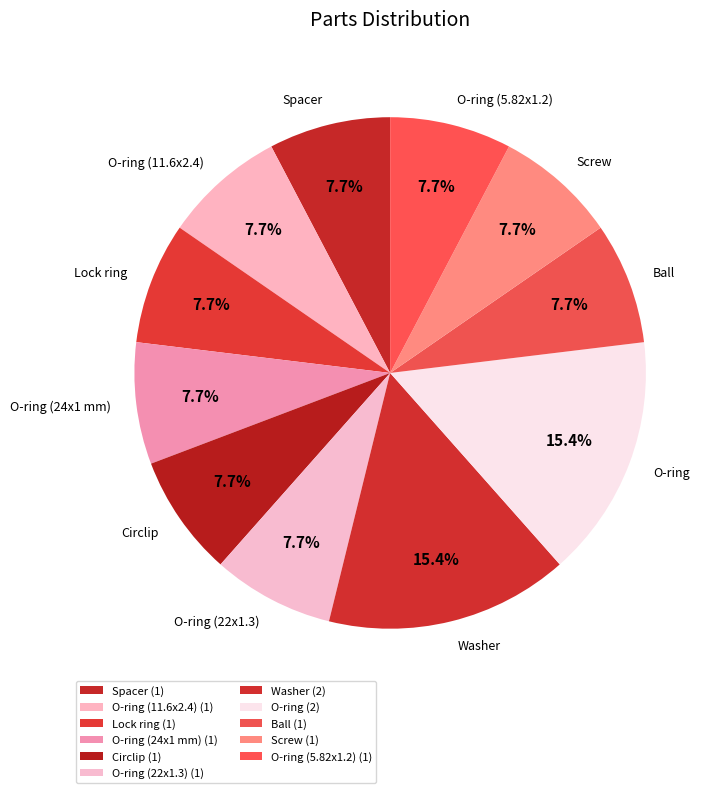

How many slices are in this pie chart?

11